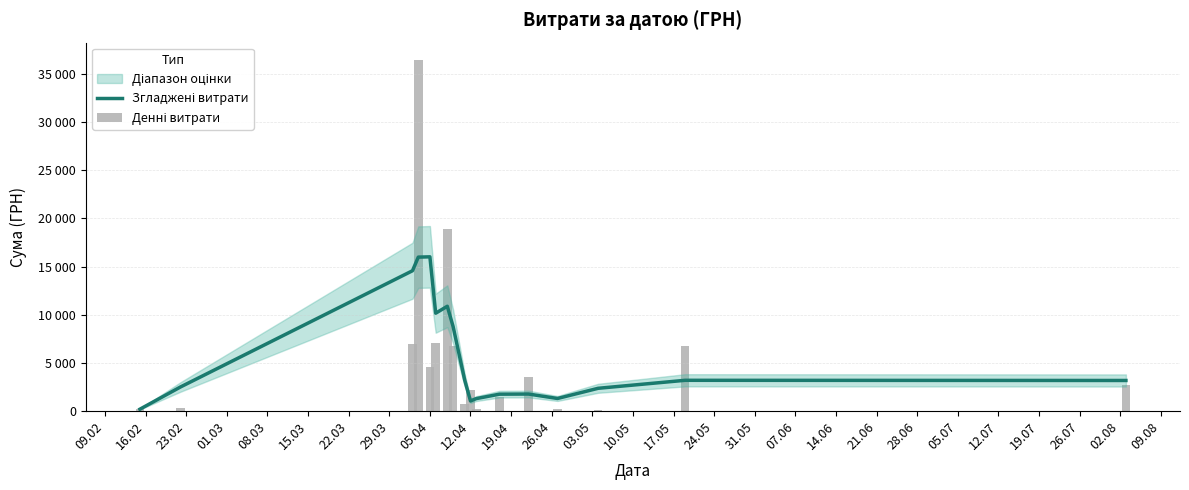

Read the Денні витрати value at 10.05.

232.0